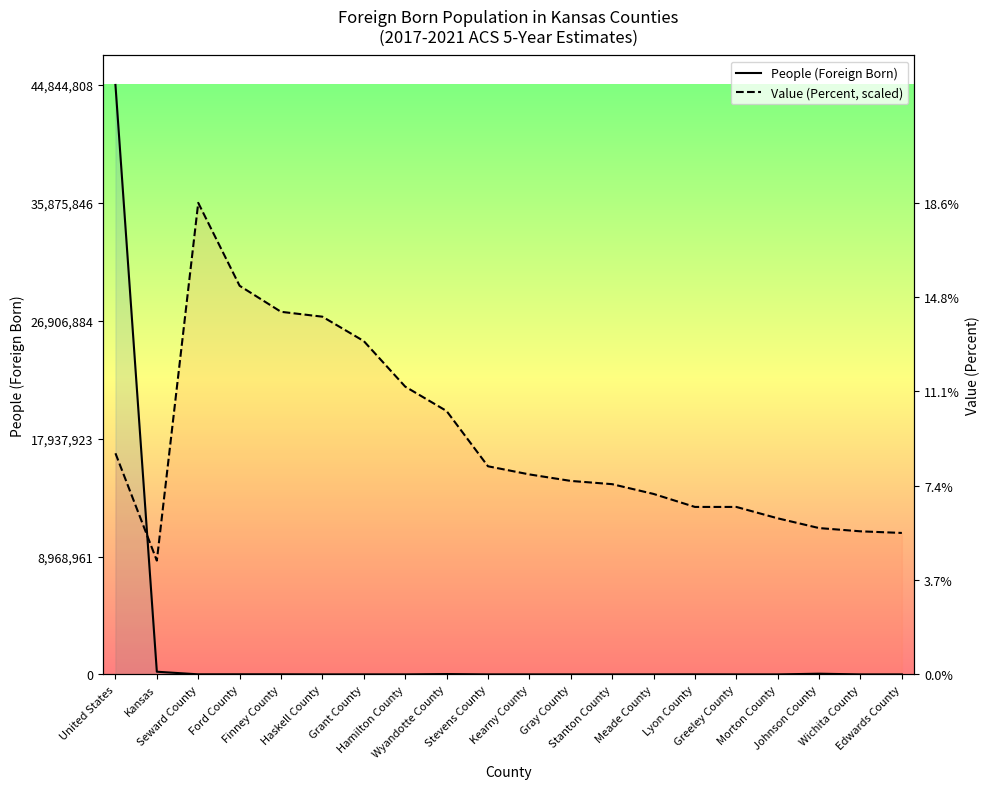

Between which two adjacent categories do People (Foreign Born) and Value (Percent, scaled) first intersect?

United States and Kansas